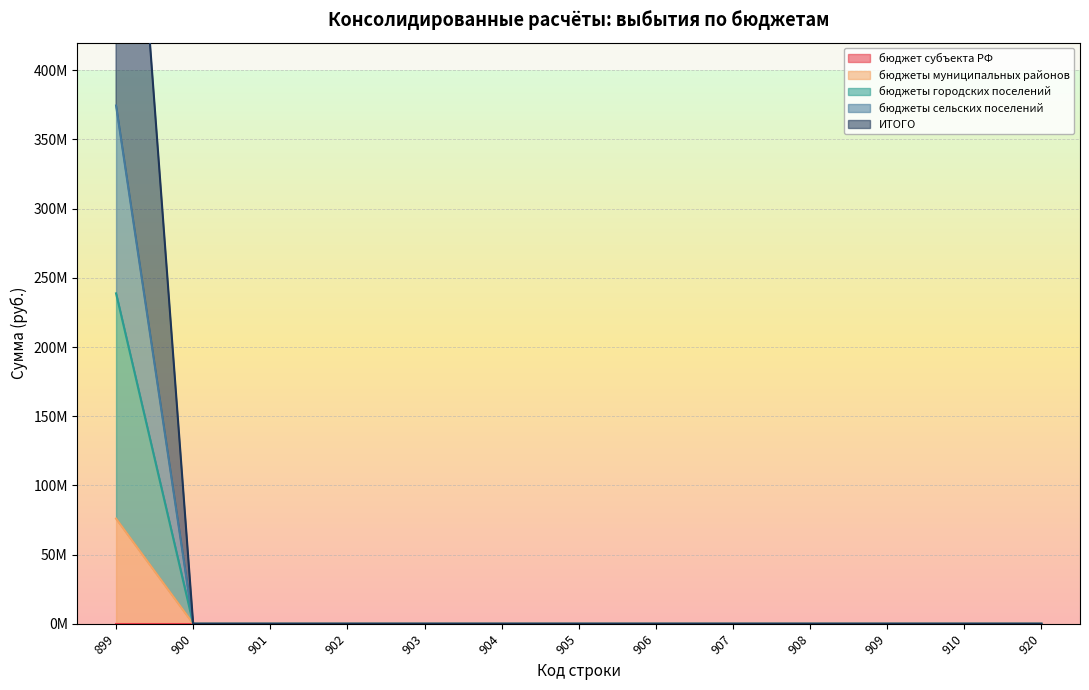

Reading right to left, what are all the values shown in this chart?

бюджеты муниципальных районов: 0.0	0.0	0.0	0.0	0.0	0.0	0.0	0.0	0.0	0.0	0.0	0.0	76009574.8
бюджеты городских поселений: 0.0	0.0	0.0	0.0	0.0	0.0	0.0	0.0	0.0	0.0	0.0	0.0	238796982.0
бюджеты сельских поселений: 0.0	0.0	0.0	0.0	0.0	0.0	0.0	0.0	0.0	0.0	0.0	0.0	374532559.6
ИТОГО: 0.0	0.0	0.0	0.0	0.0	0.0	0.0	0.0	0.0	0.0	0.0	0.0	749065119.3